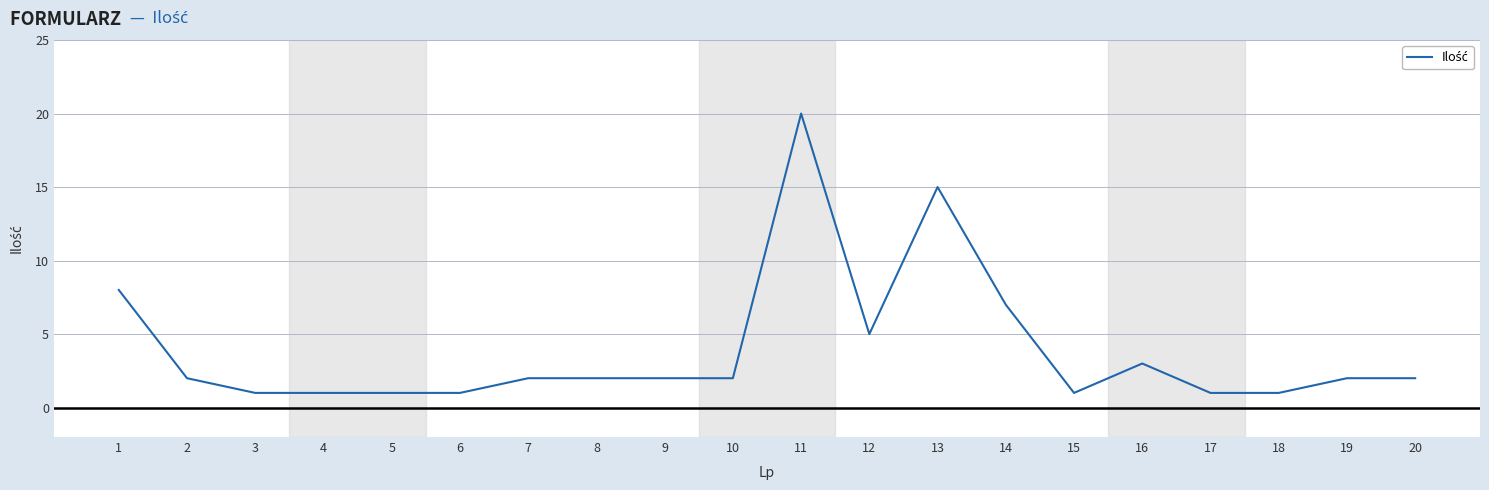

Between 12 and 17, which is larger?

12